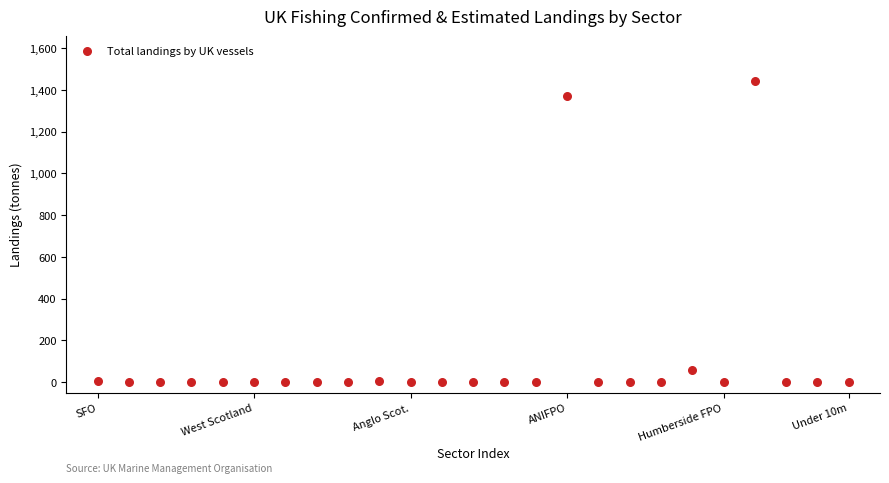

What is the range of Y values (max minus min)?

1441.6